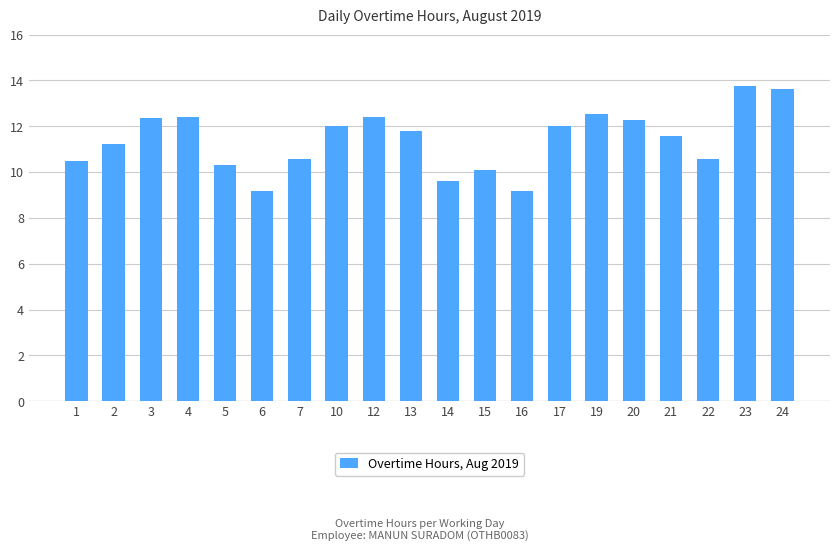

What is the difference between the values at 20 and 13?

0.5